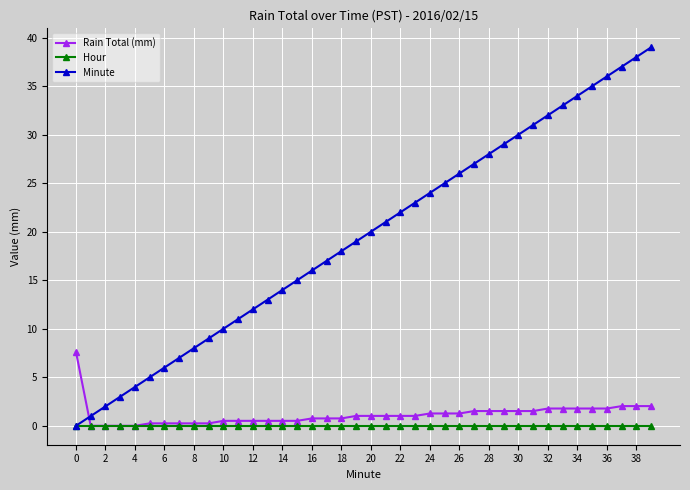

What is the highest value of the Rain Total (mm) series?

7.6